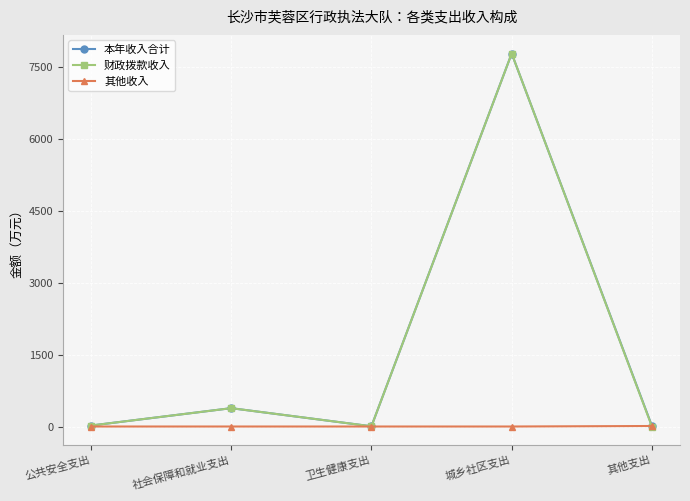

What is the difference between the highest and lowest values at 城乡社区支出?

7776.6